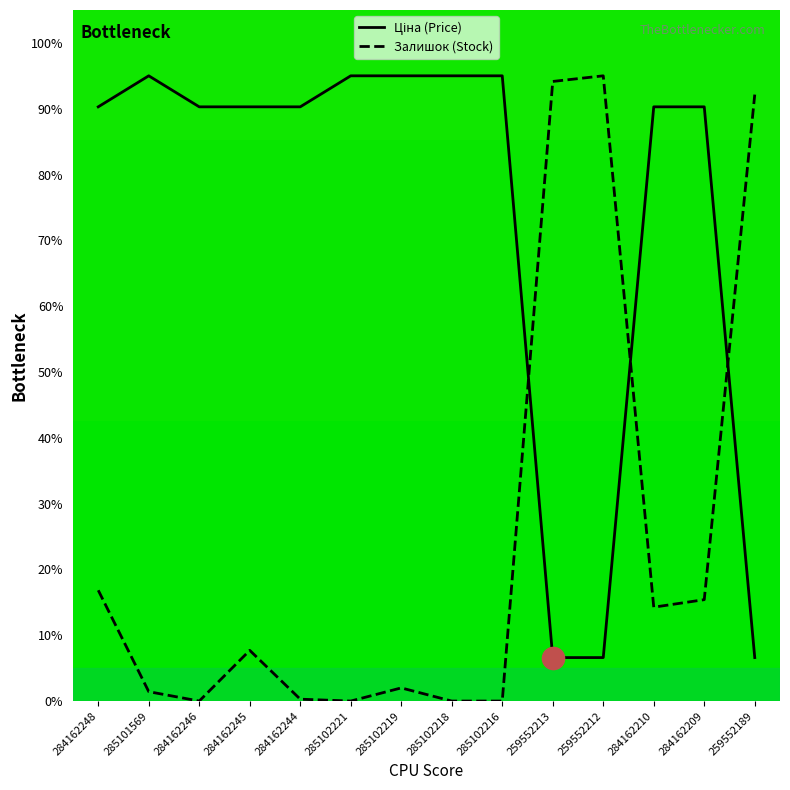

What is the difference between the highest and lowest values at 285102219?

93.0